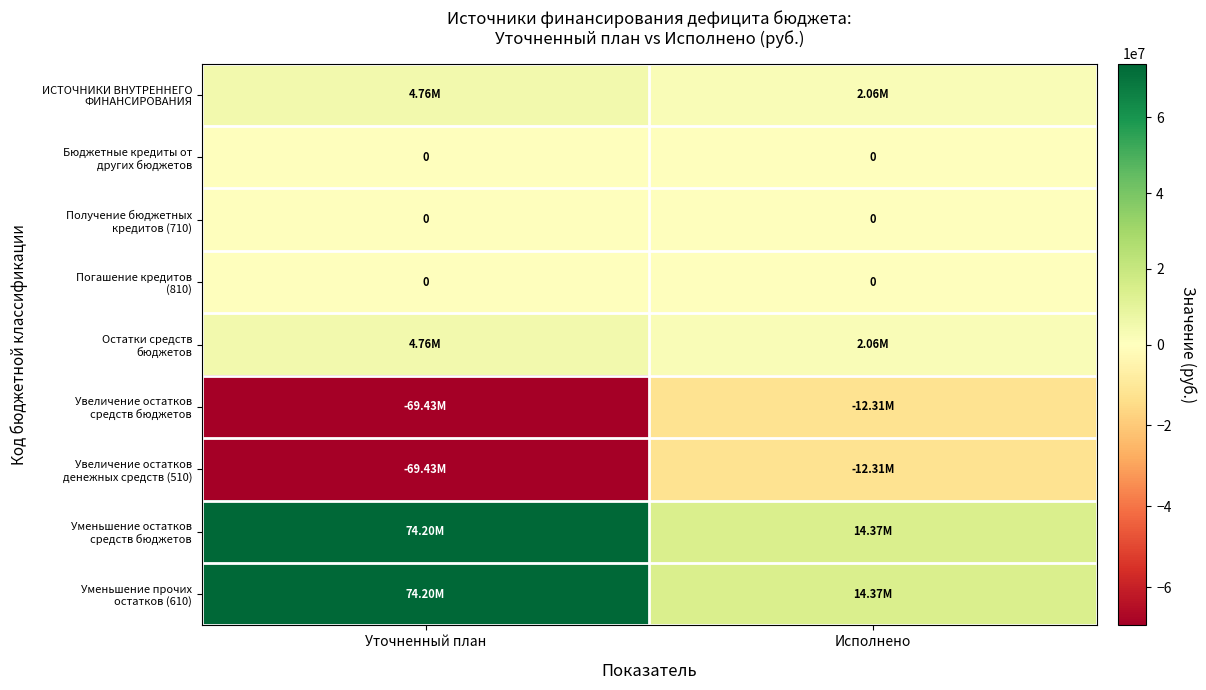

At which label does Уменьшение прочих остатков (610) reach its peak?

Уточненный план